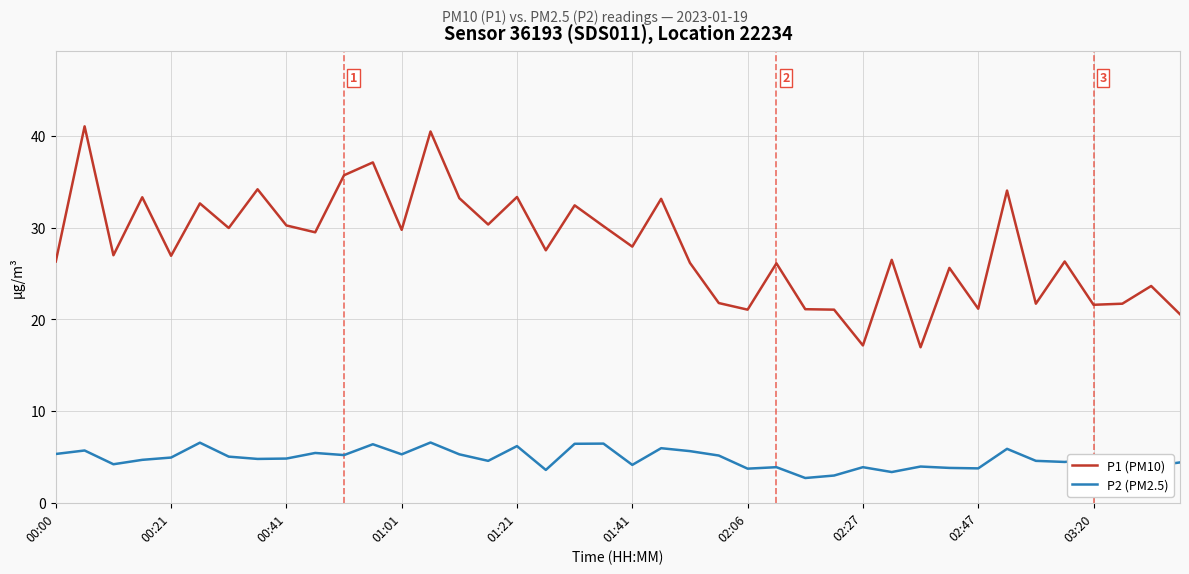

What is the sum of all P2 (PM2.5) values?

191.9